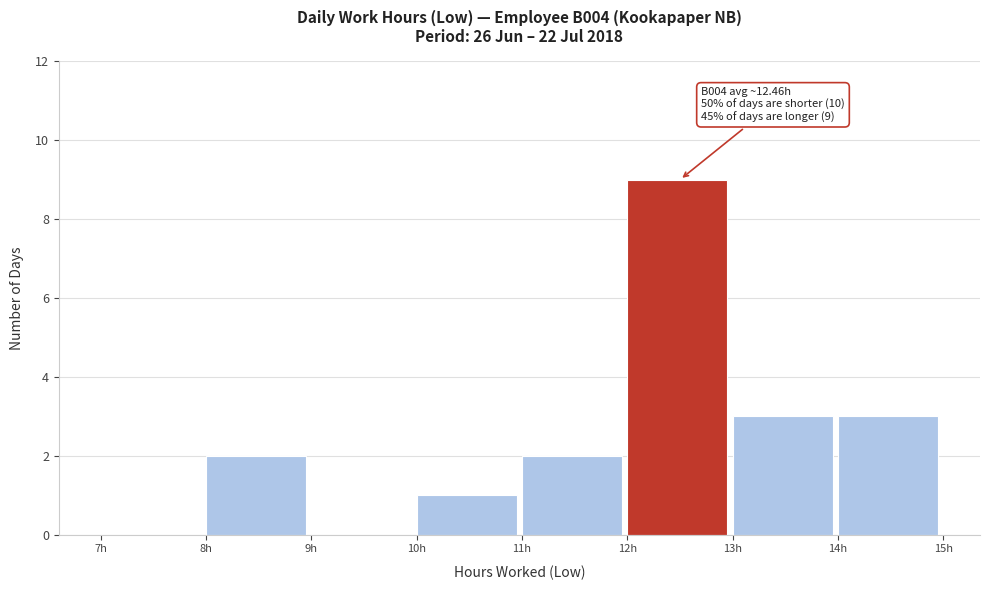

Over which range of the x-axis is the bar tallest?

12 to 13